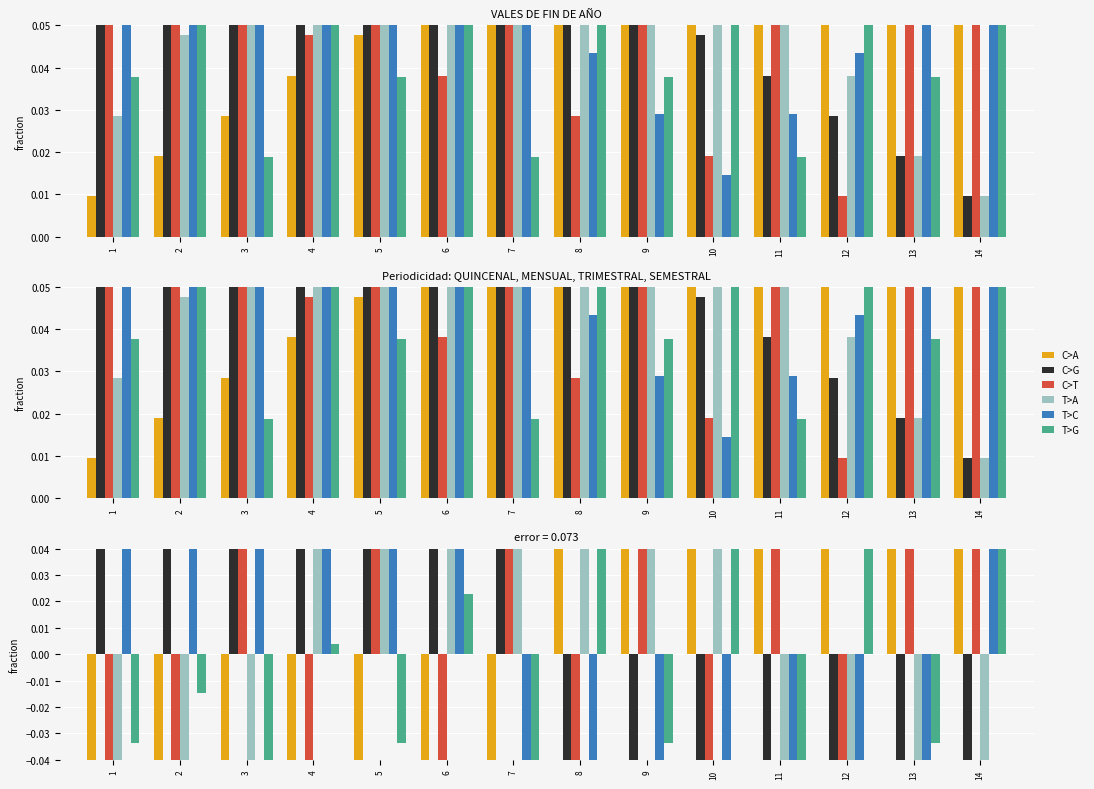

True or false: T>A has a value of 29000557474166.2 at 10.

False